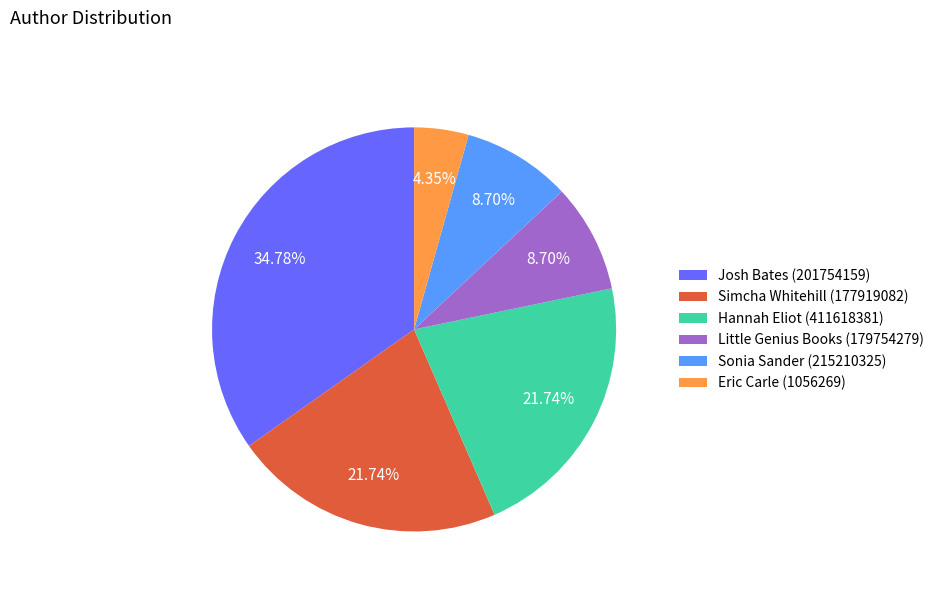

Is the sum of Hannah Eliot (411618381) and Sonia Sander (215210325) greater than half?

No